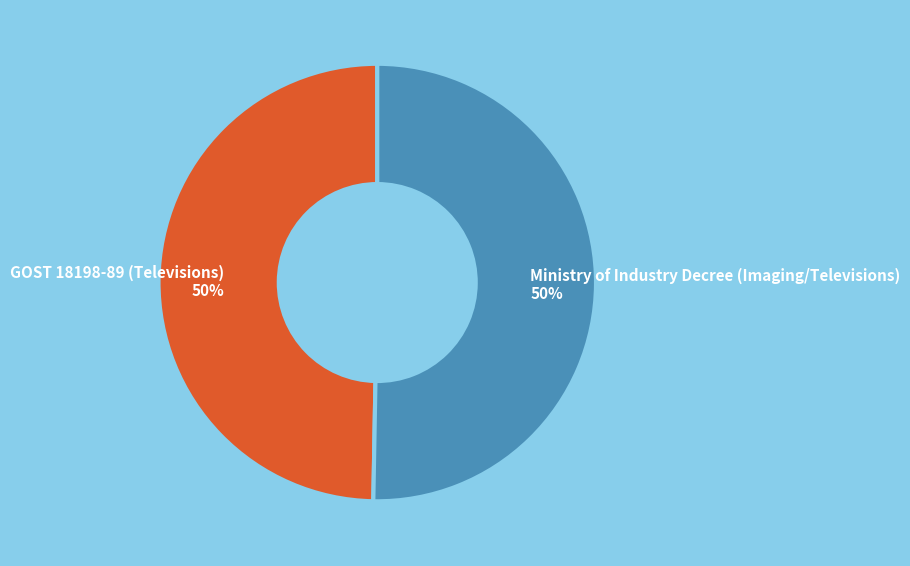

How many segments does this pie chart have?

2